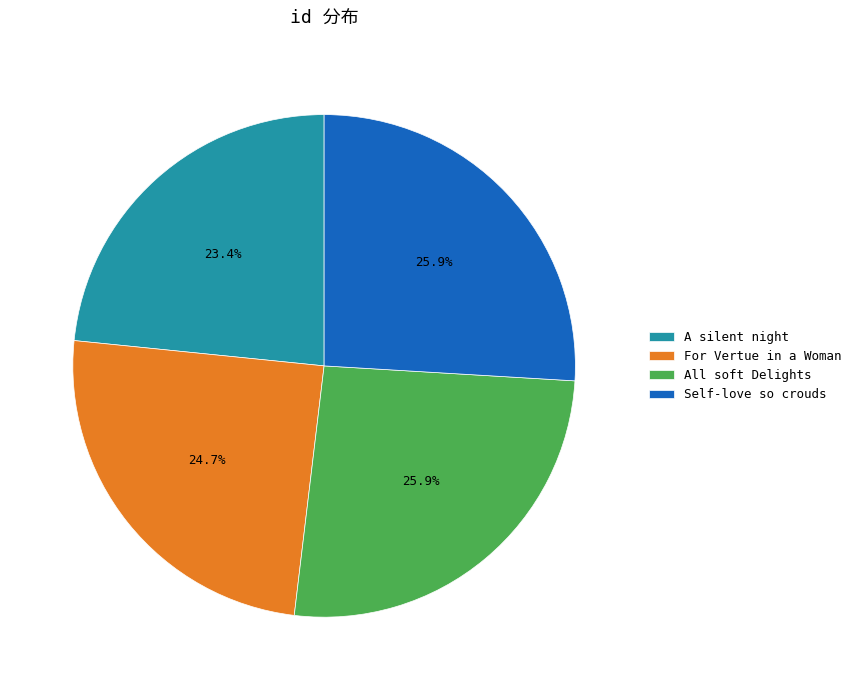

To the nearest percent, what is the average slice percentage?

25%